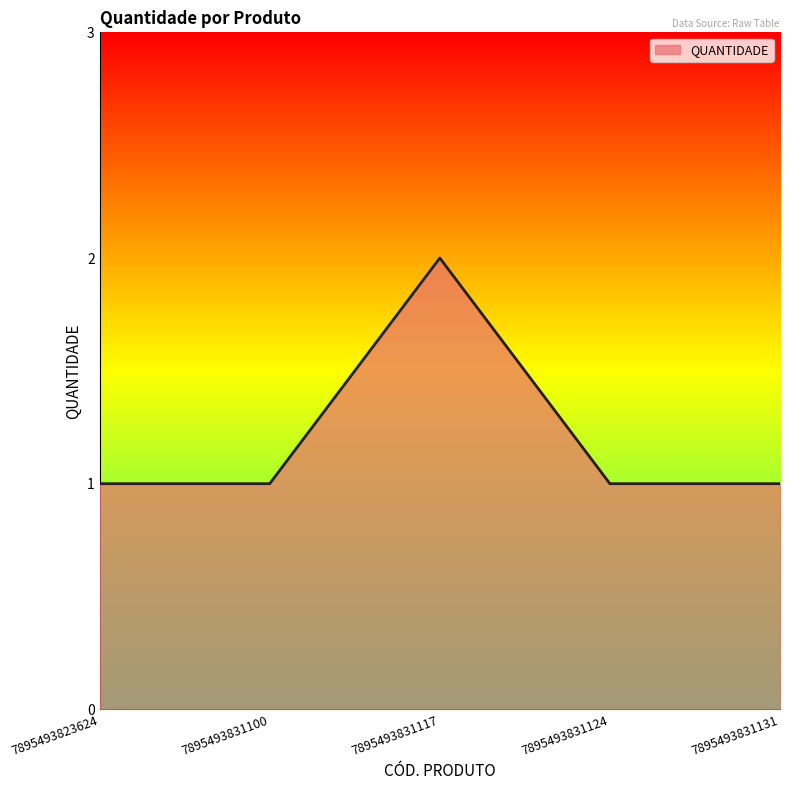

True or false: there are more than 2 points higher than both neighbors.

False